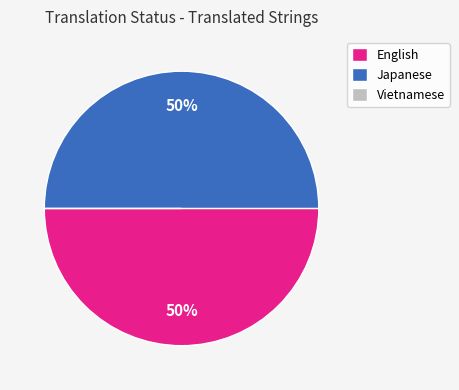

To the nearest percent, what is the difference between the largest and smallest slice percentages?

50%